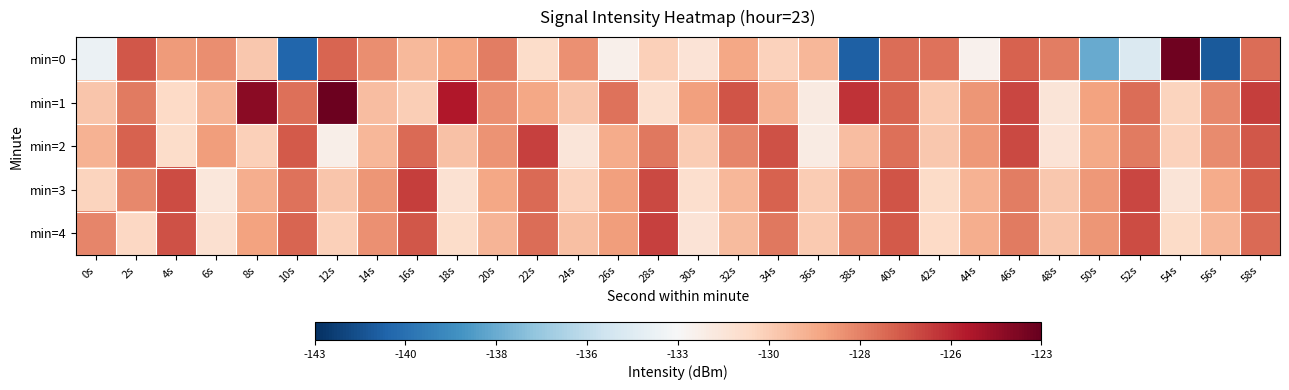

Which series has the largest range (max minus min)?

min=0